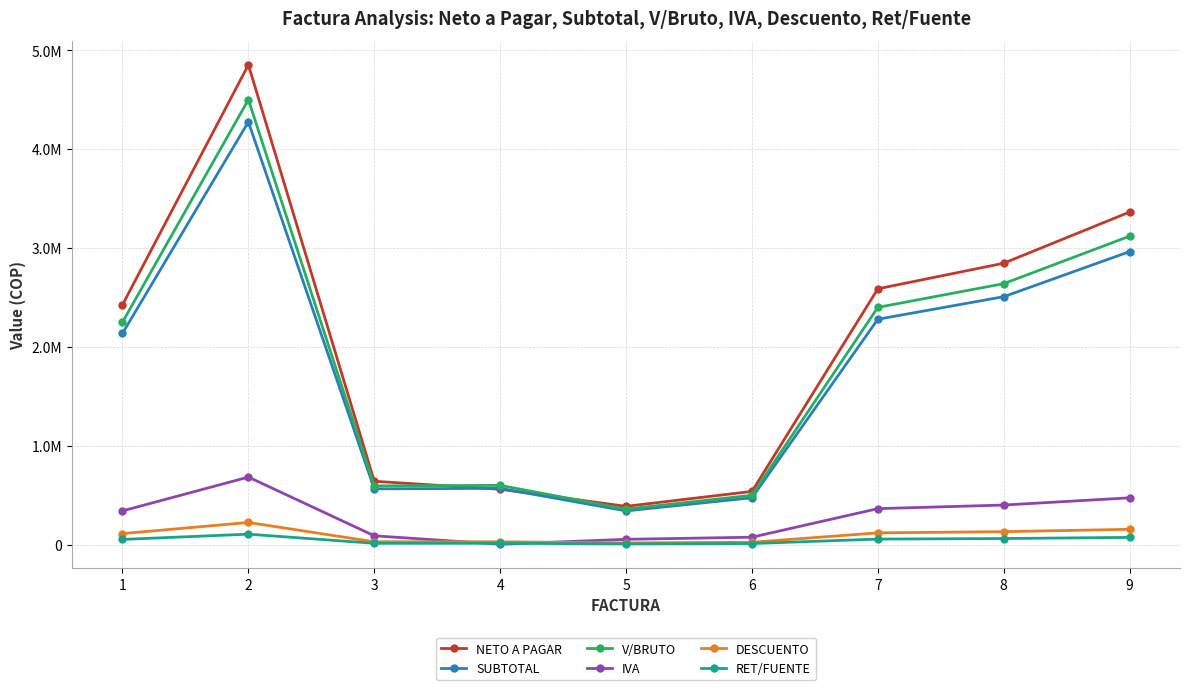

Which series has the widest spread of values?

NETO A PAGAR